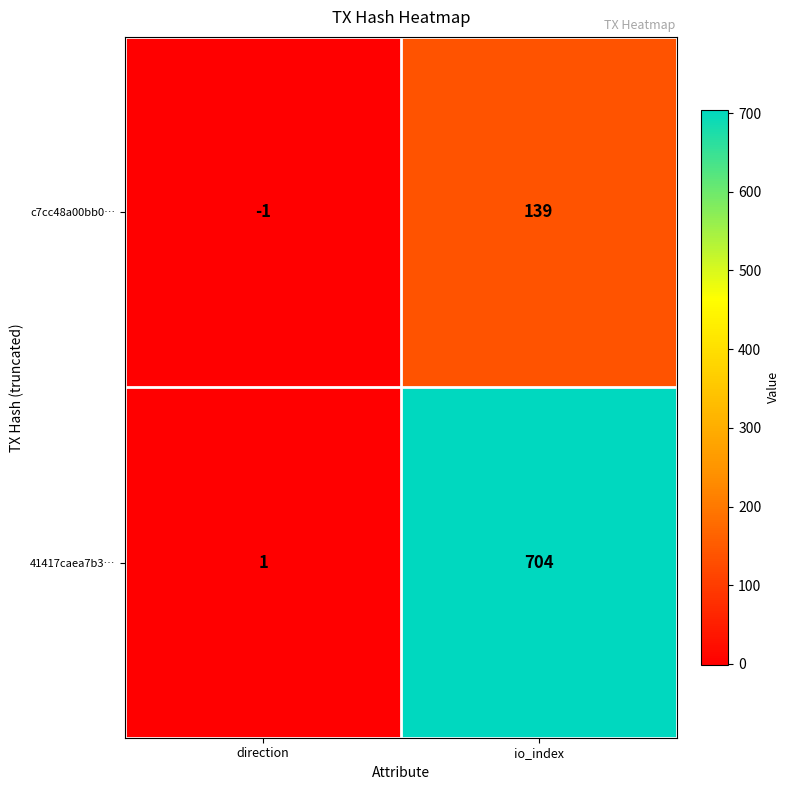

At which label does c7cc48a00bb0… reach its peak?

io_index